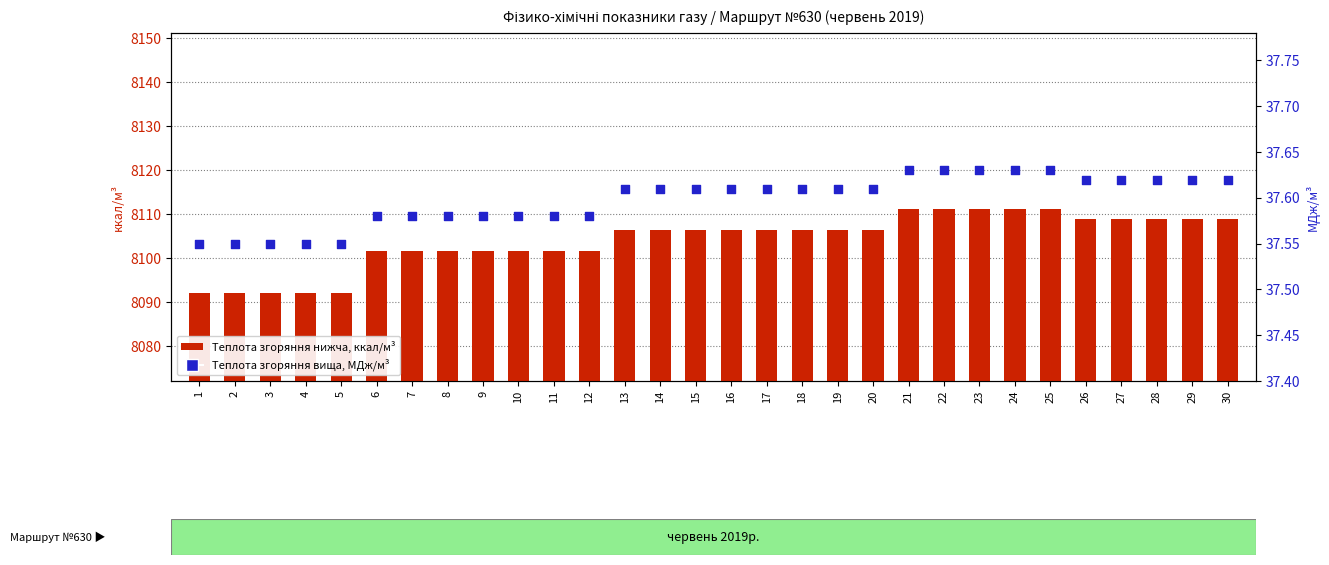

Is the value of Теплота згоряння нижча, ккал/м3 at 19 greater than the value of Теплота згоряння вища, МДж/м3 at 14?

Yes